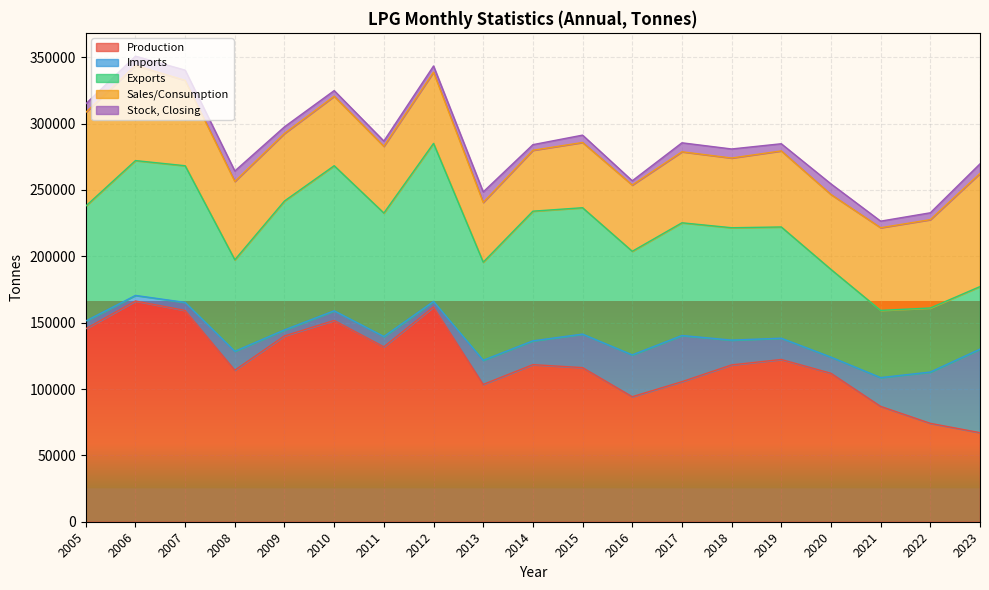

At which category does Imports reach its first local peak?

2008